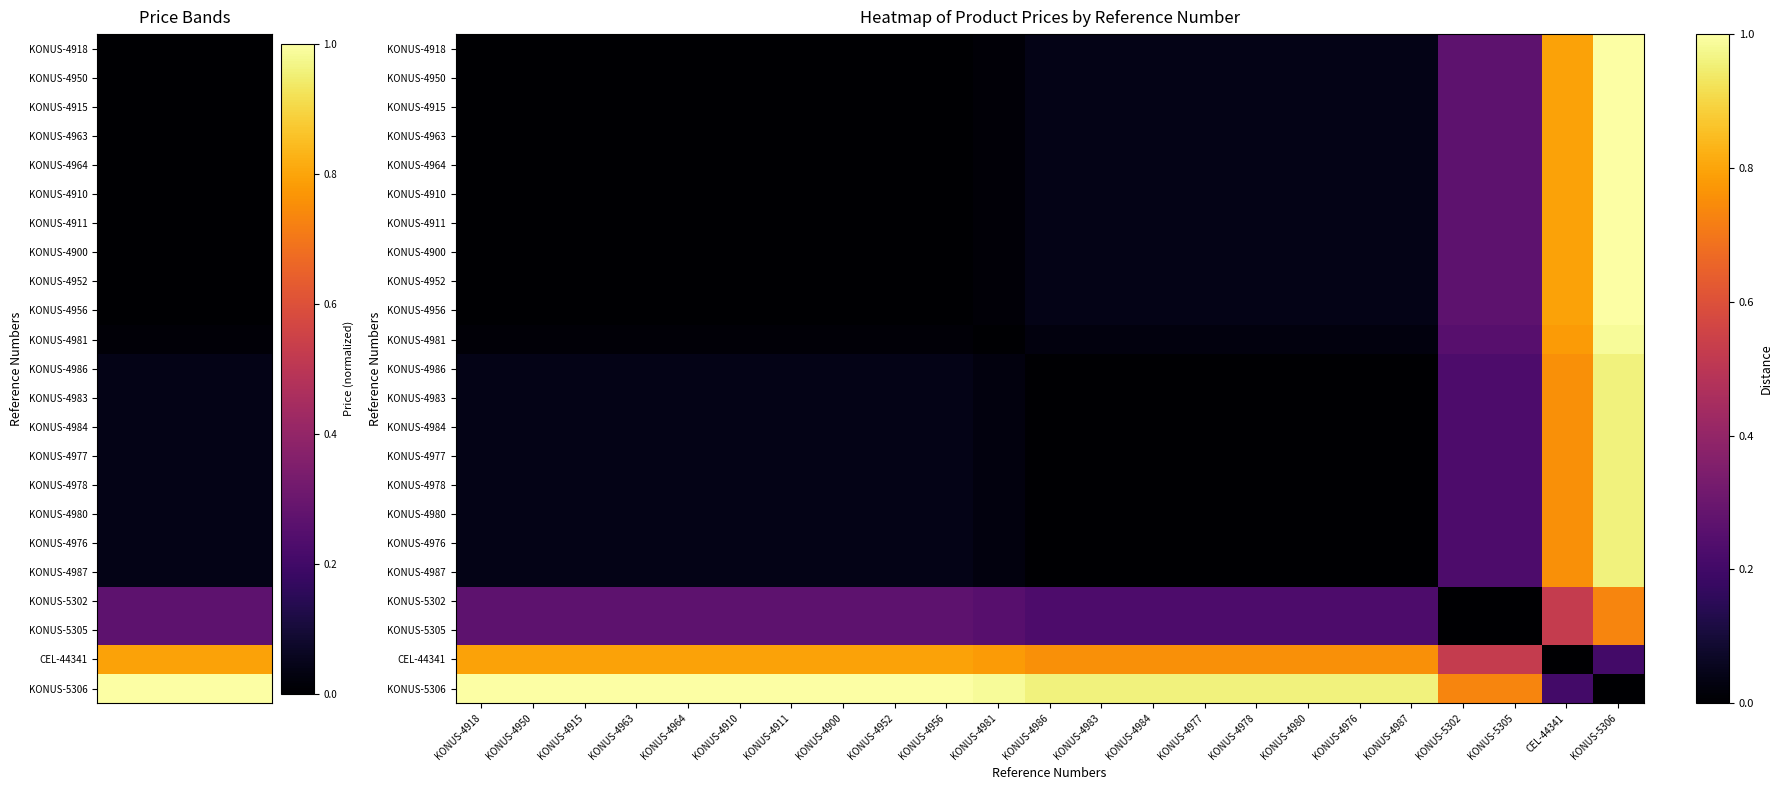

At which category is the sum across all series the highest?

KONUS-5306